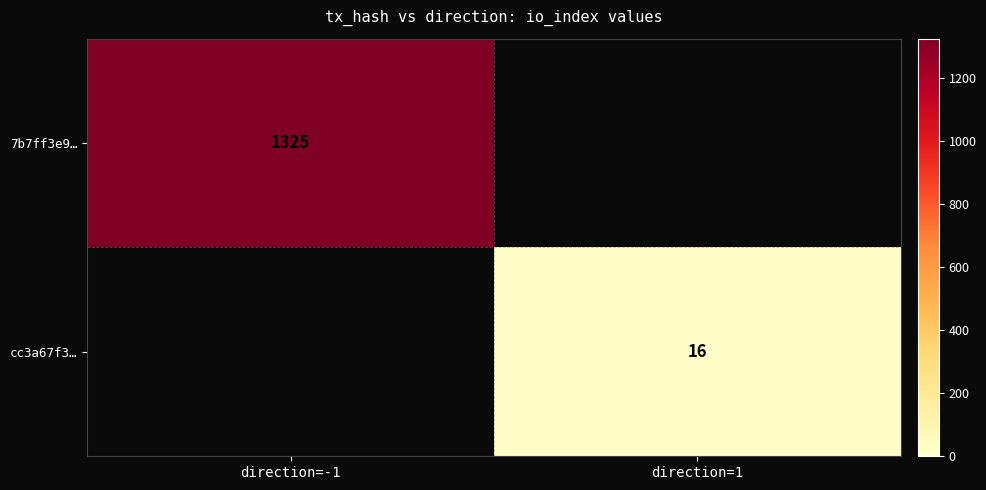

Is the value of cc3a67f3… at direction=1 greater than the value of 7b7ff3e9… at direction=-1?

No